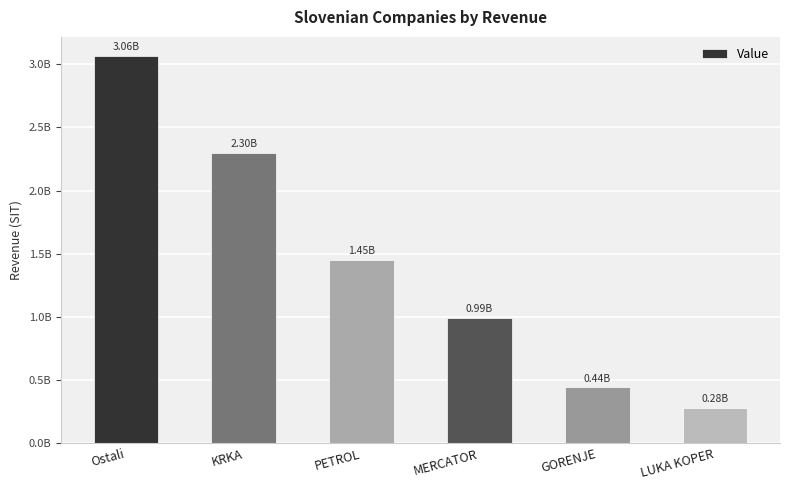

Which label corresponds to the smallest value in the chart?

LUKA KOPER